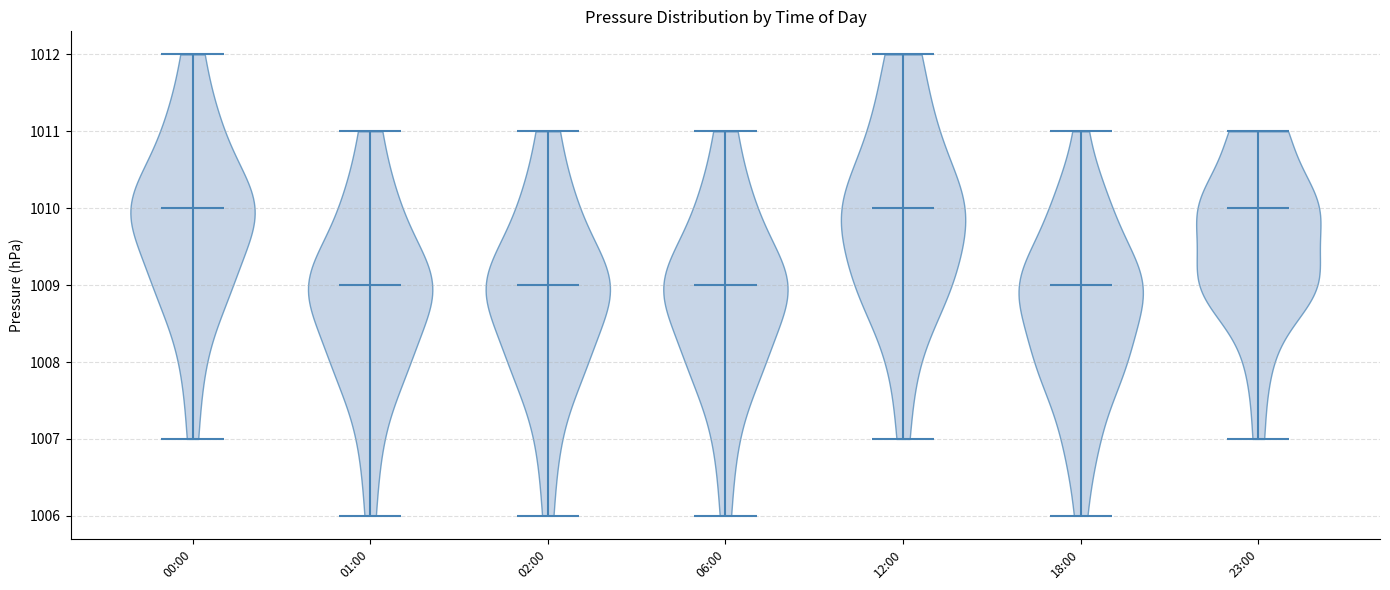

What is the highest point the violin for 01:00 reaches on the y-axis? The values are not printed on the chart, so give them approximately, as read against the axis.

1011